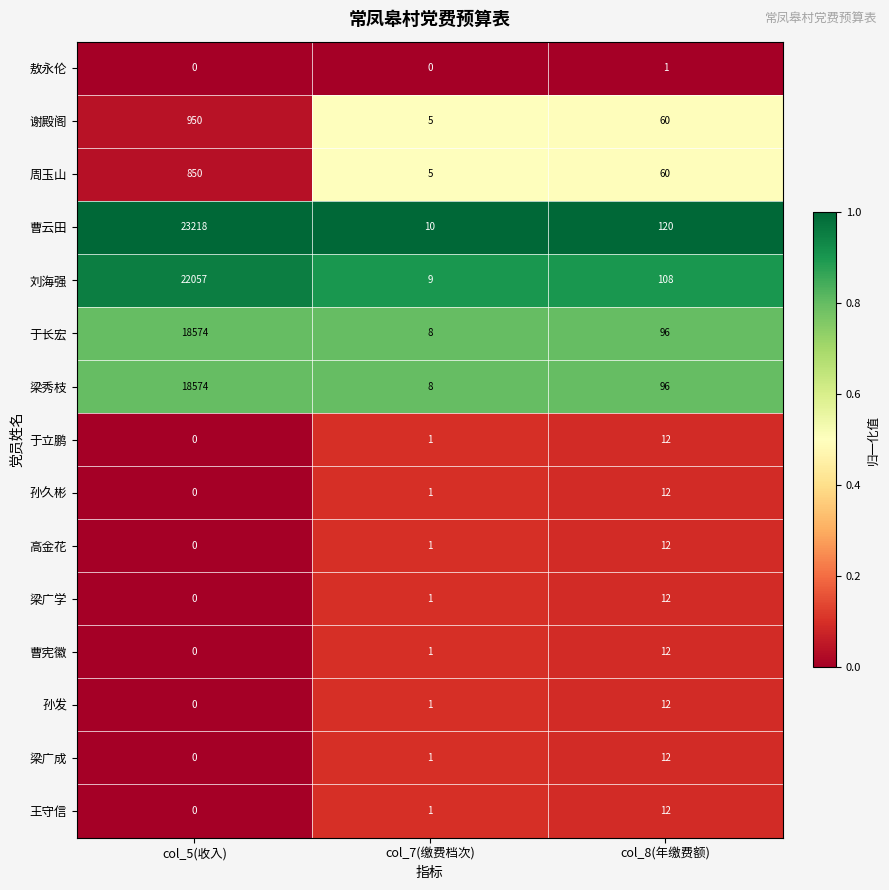

List the labels in order of 曹云田 value, largest first.

col_5(收入), col_8(年缴费额), col_7(缴费档次)